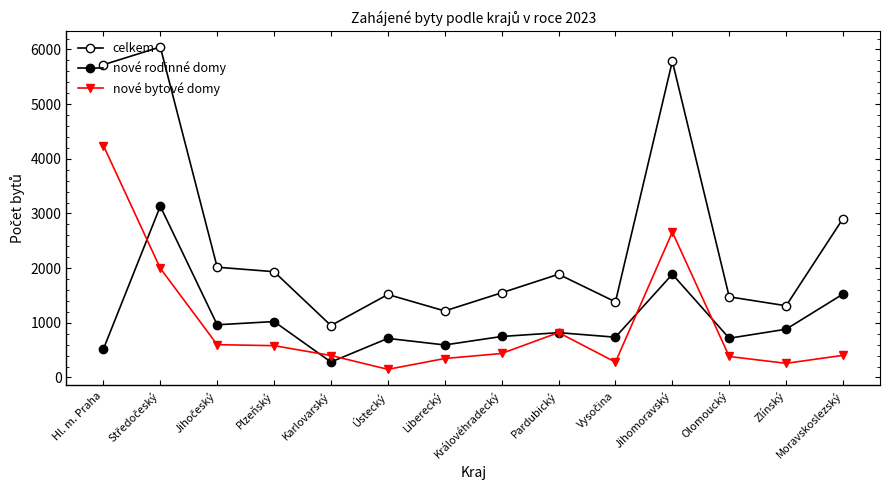

Reading left to right, transcribe all the data shown in this chart.

celkem: 5720	6045	2017	1935	950	1518	1217	1549	1888	1383	5784	1475	1312	2907
nové rodinné domy: 519	3132	964	1023	283	715	595	750	820	737	1888	718	883	1526
nové bytové domy: 4242	1997	600	582	402	149	347	439	821	281	2660	384	259	405